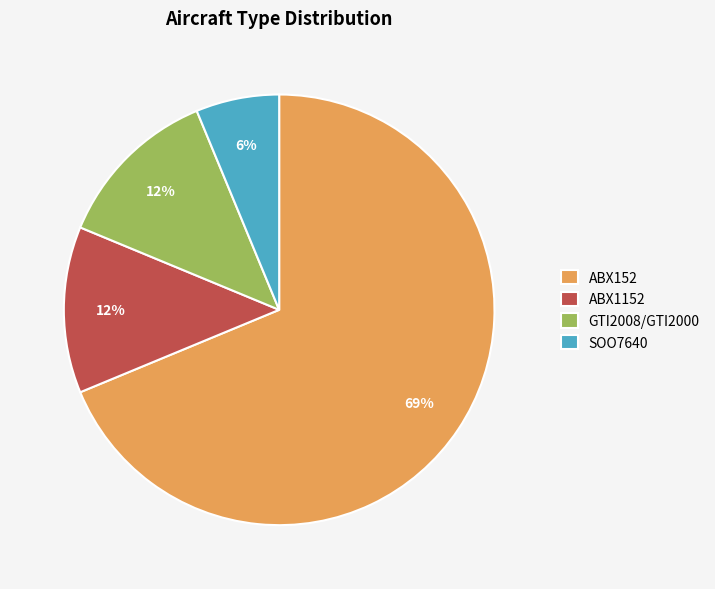

How many slices are in this pie chart?

4